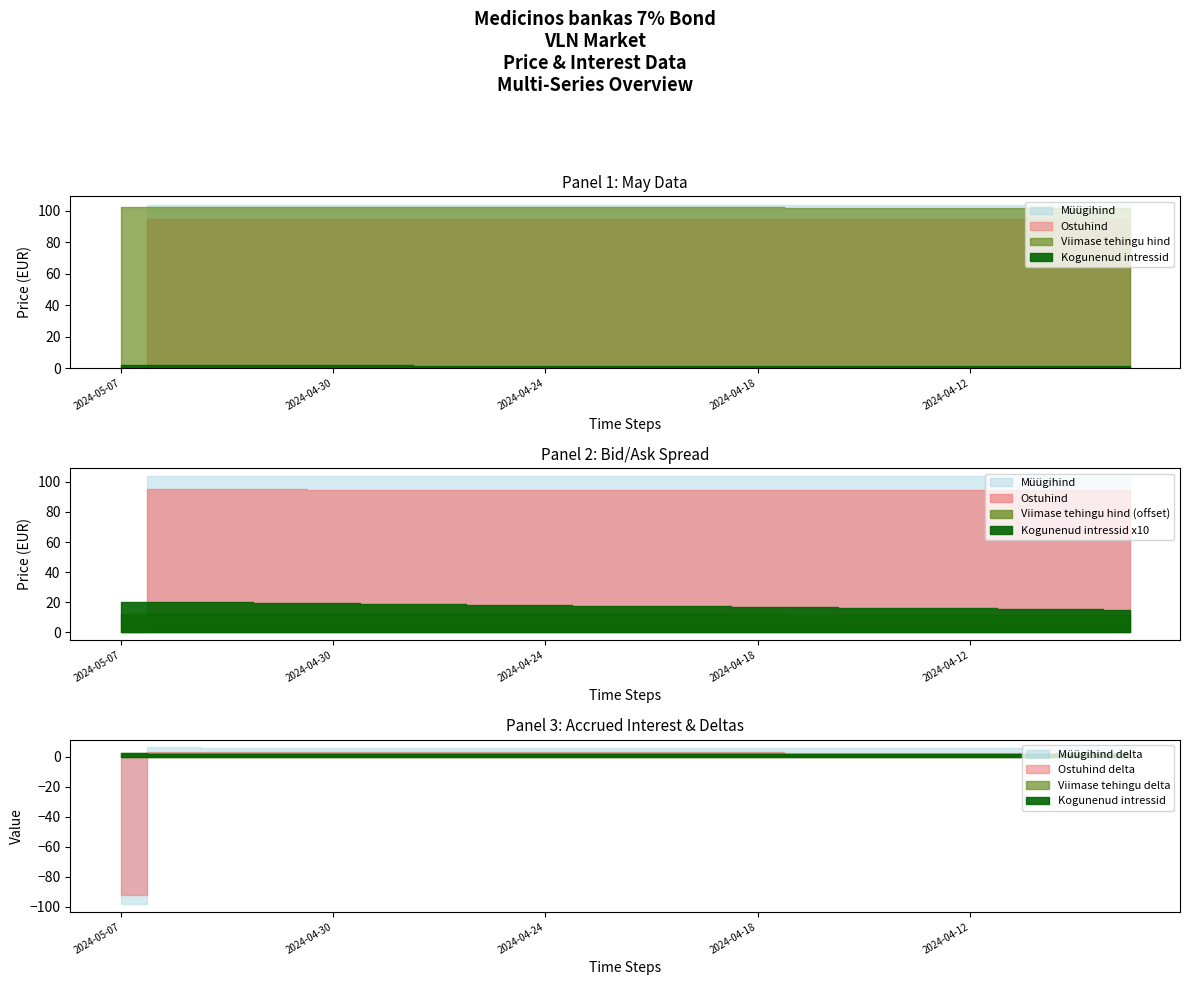

Where is the first local maximum for Müügihind?

2024-05-06